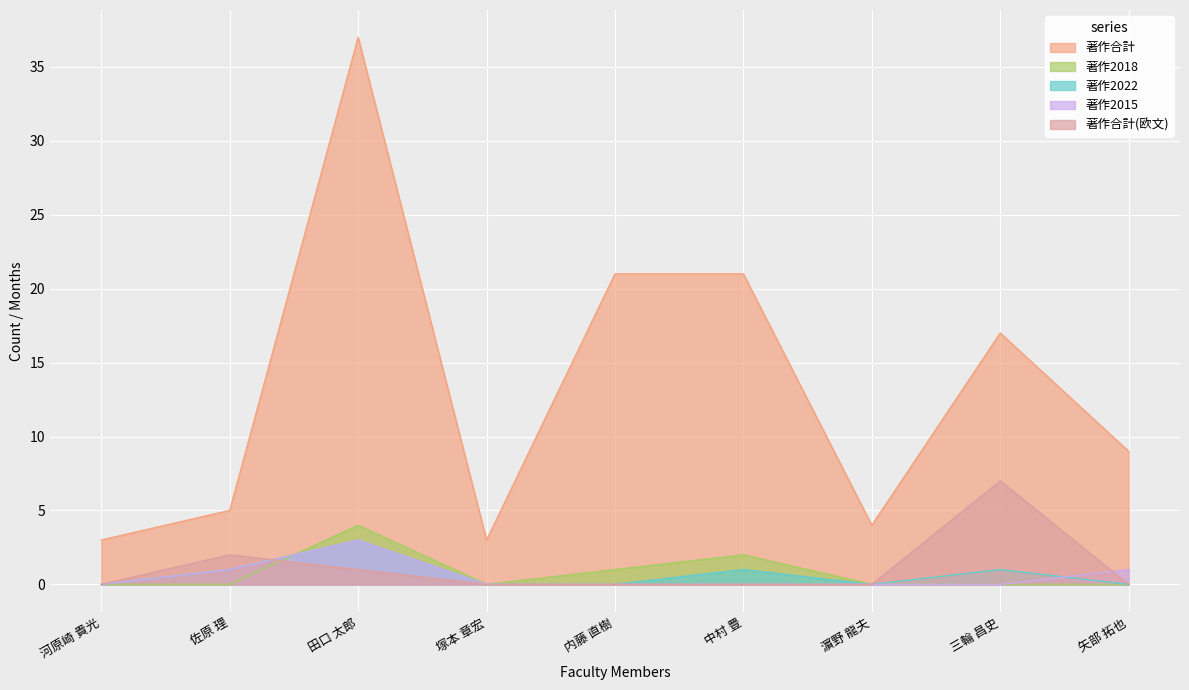

Which series changed the most between 田口 太郎 and 中村 豊?

著作合計